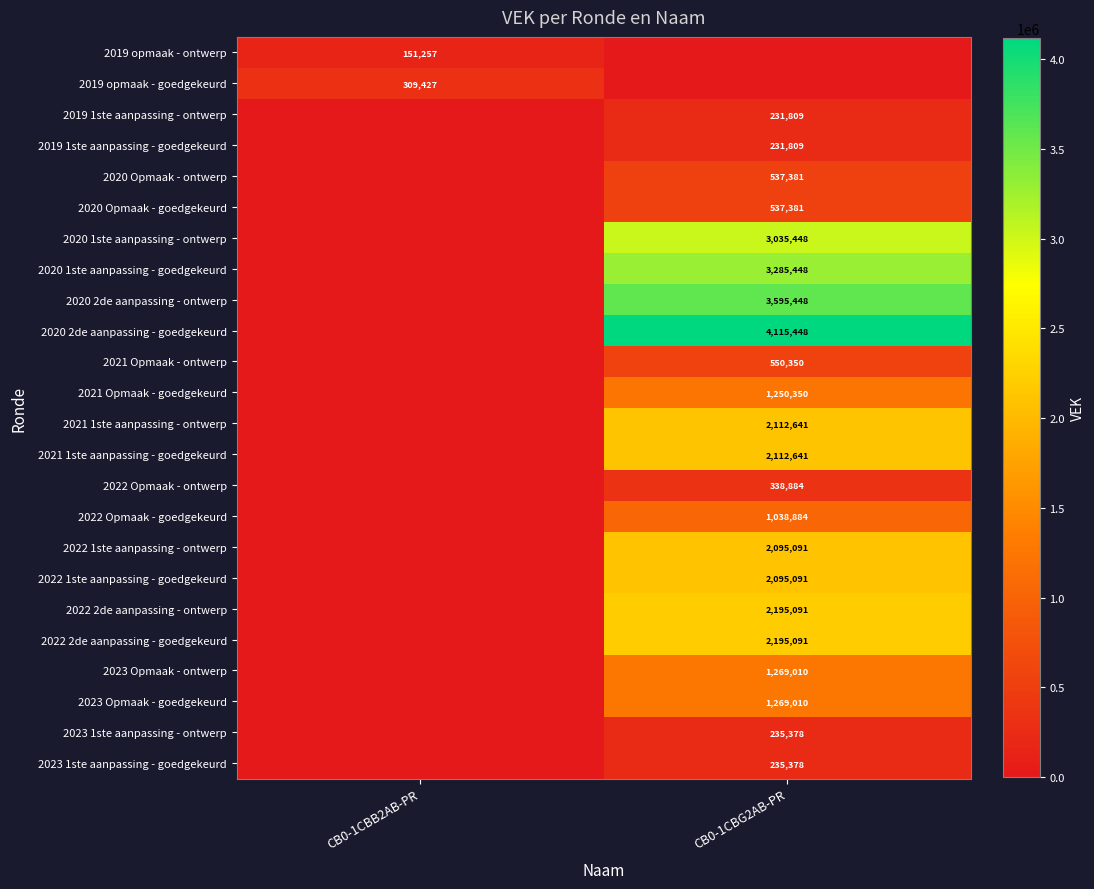

The value of 2022 Opmaak - ontwerp at CB0-1CBG2AB-PR is 507433. True or false?

False